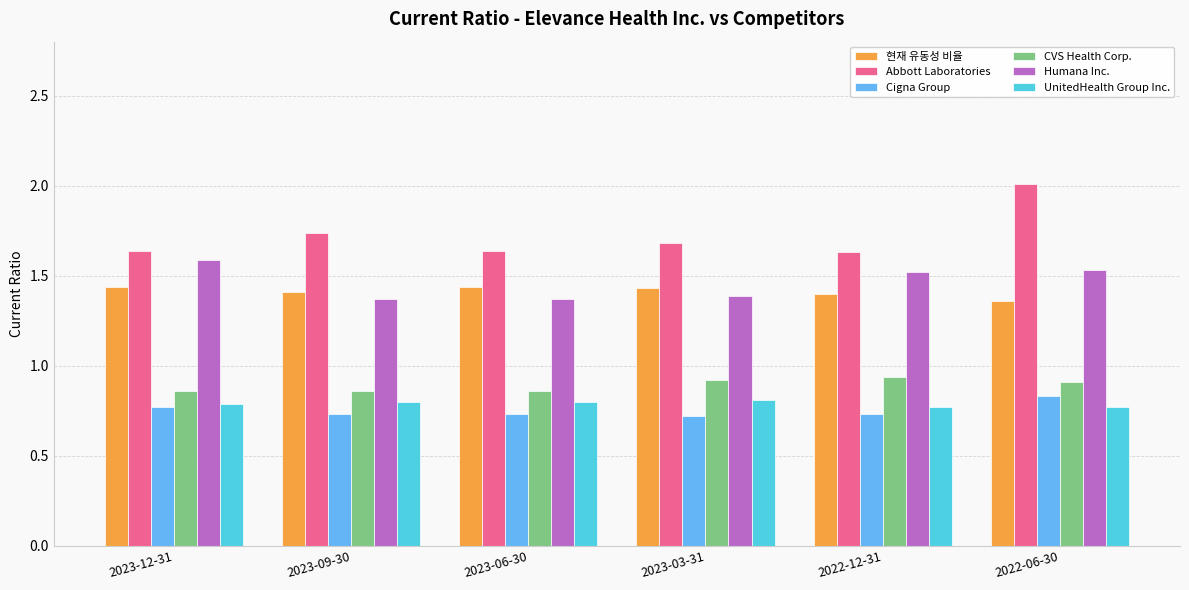

What is the maximum value shown in the chart?

2.0